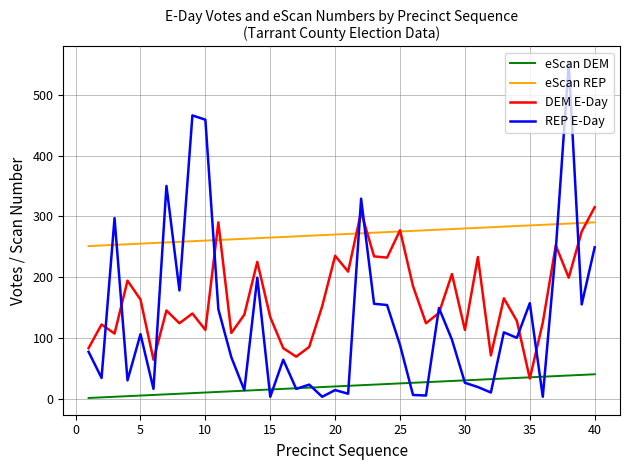

Which series has the largest total across all categories?

eScan REP